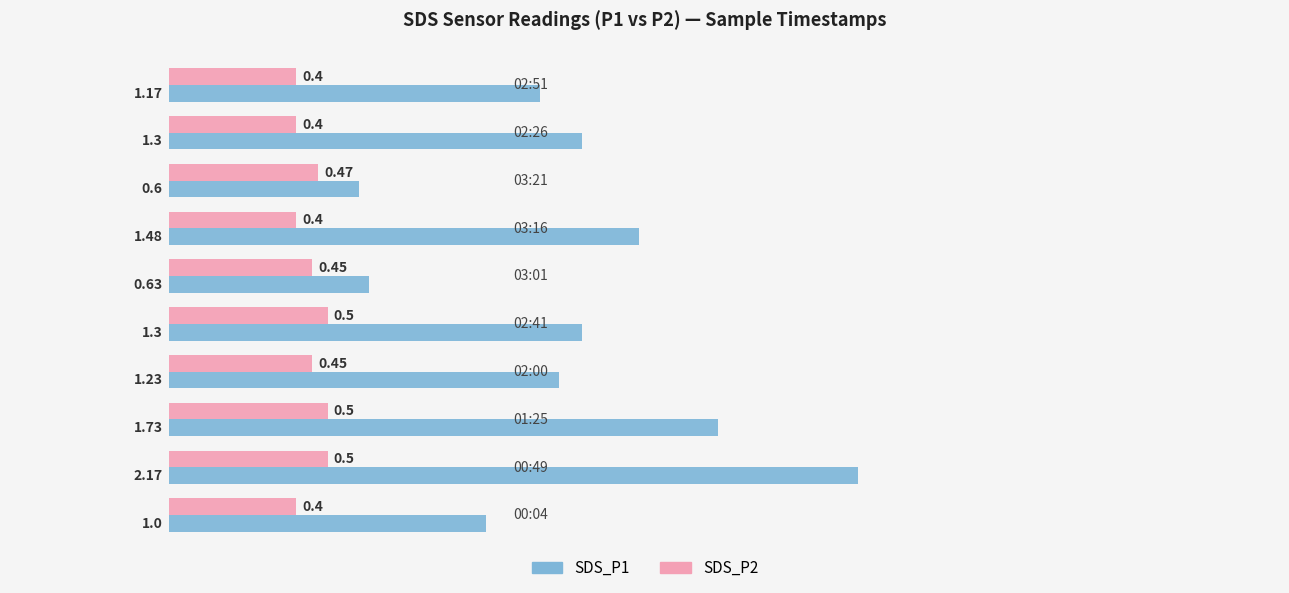

Which series has the widest spread of values?

SDS_P1